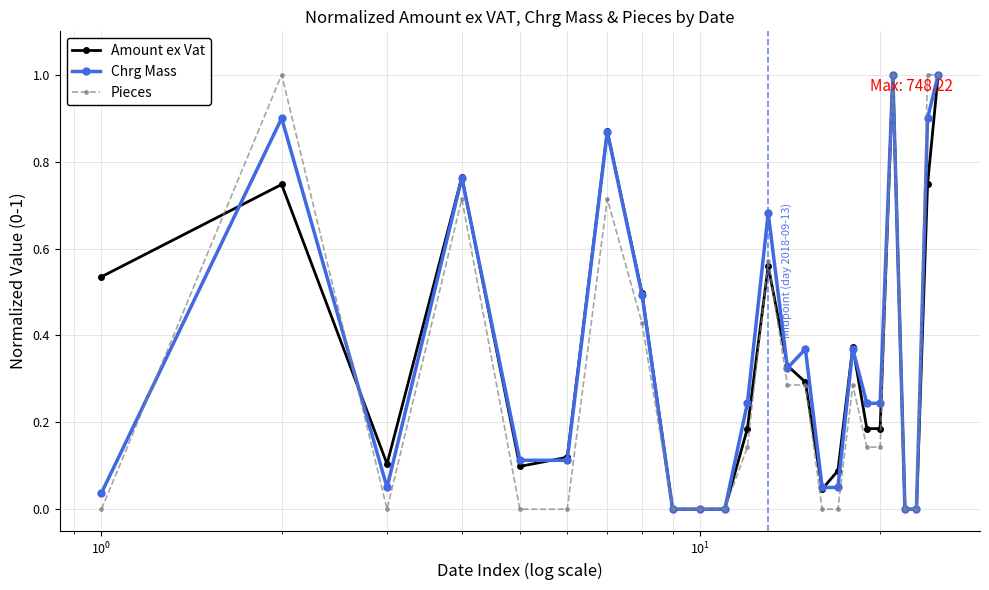

What is the maximum value for Pieces?

1.0